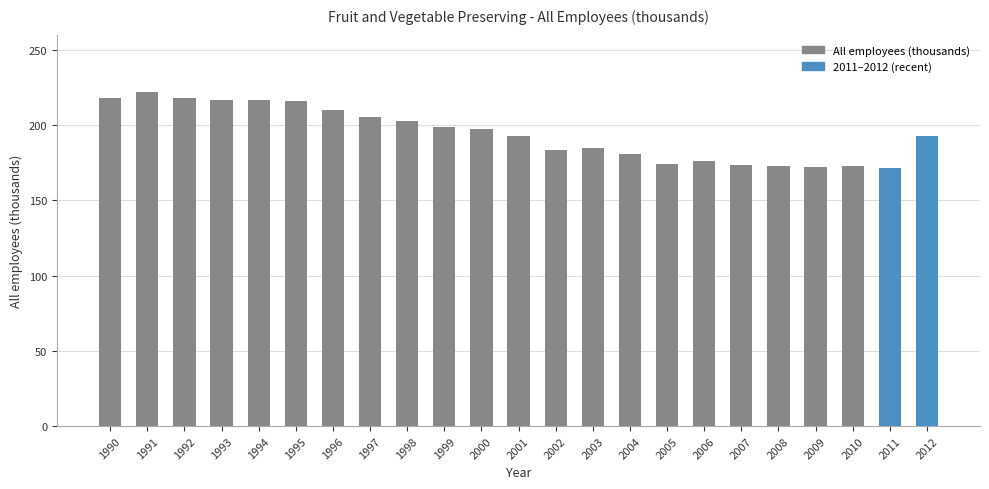

What is the maximum value shown in the chart?

221.6